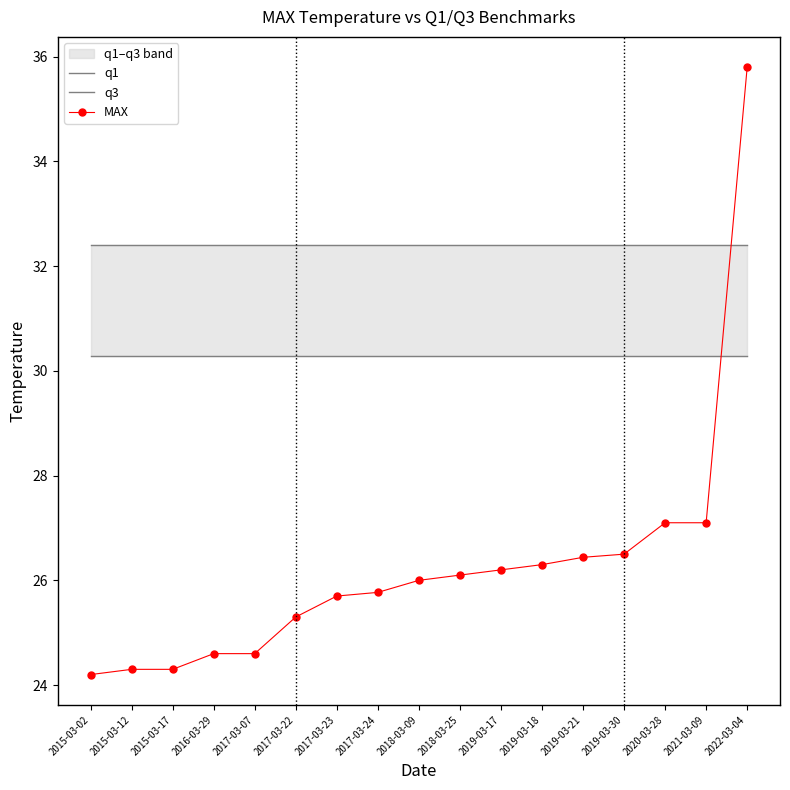

True or false: q1 has more than 2 points higher than both neighbors.

False